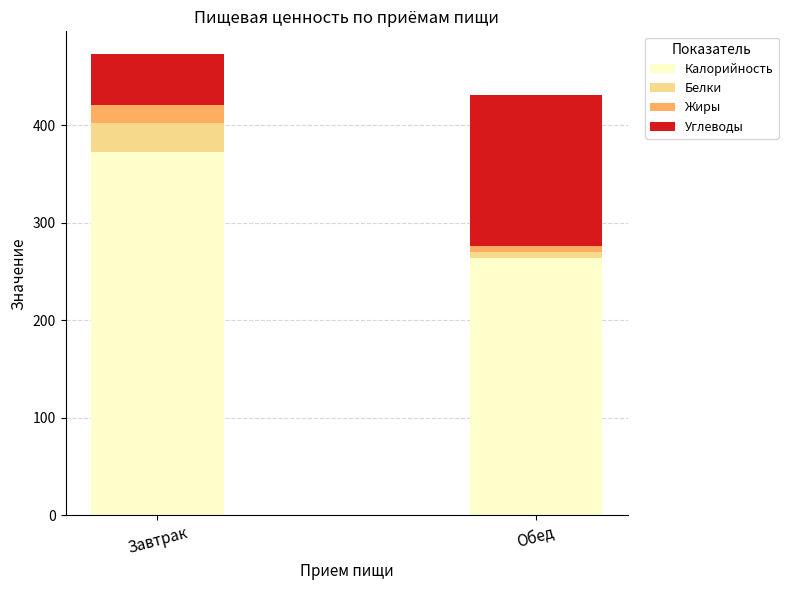

At which category is the sum across all series the highest?

Завтрак